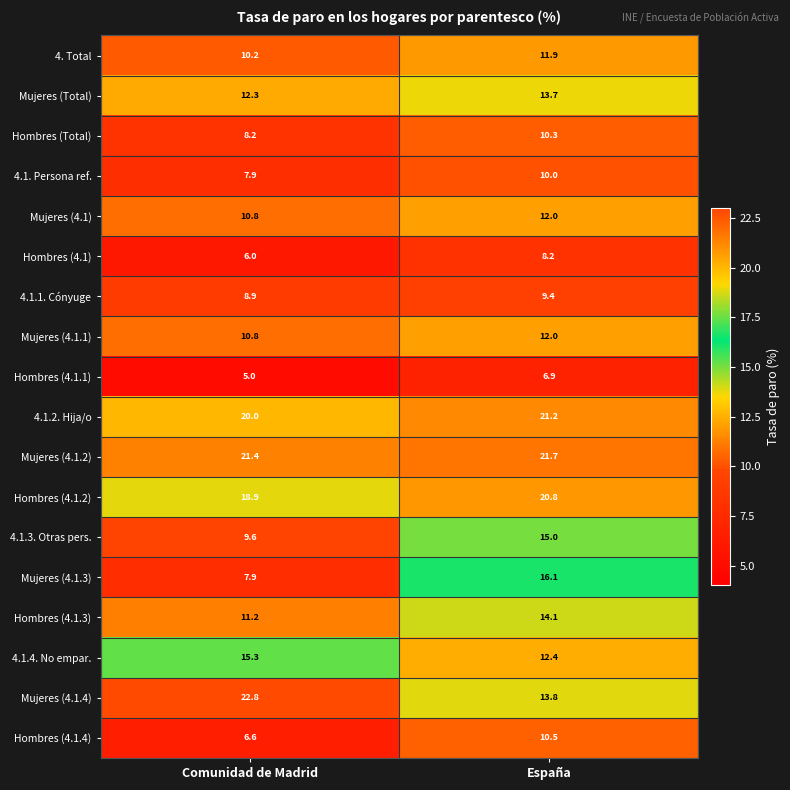

At which category does the chart reach its minimum across all series?

Comunidad de Madrid